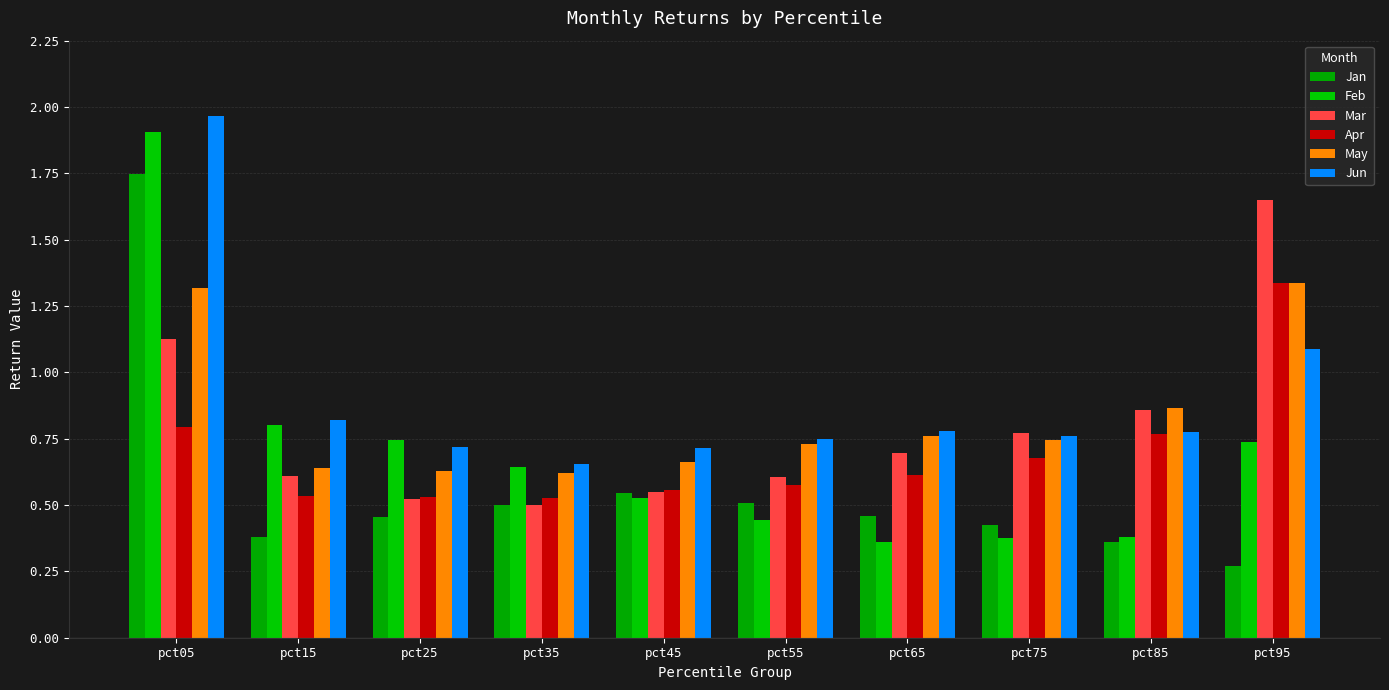

Rank the series at pct65 from highest to lowest value.

Jun, May, Mar, Apr, Jan, Feb